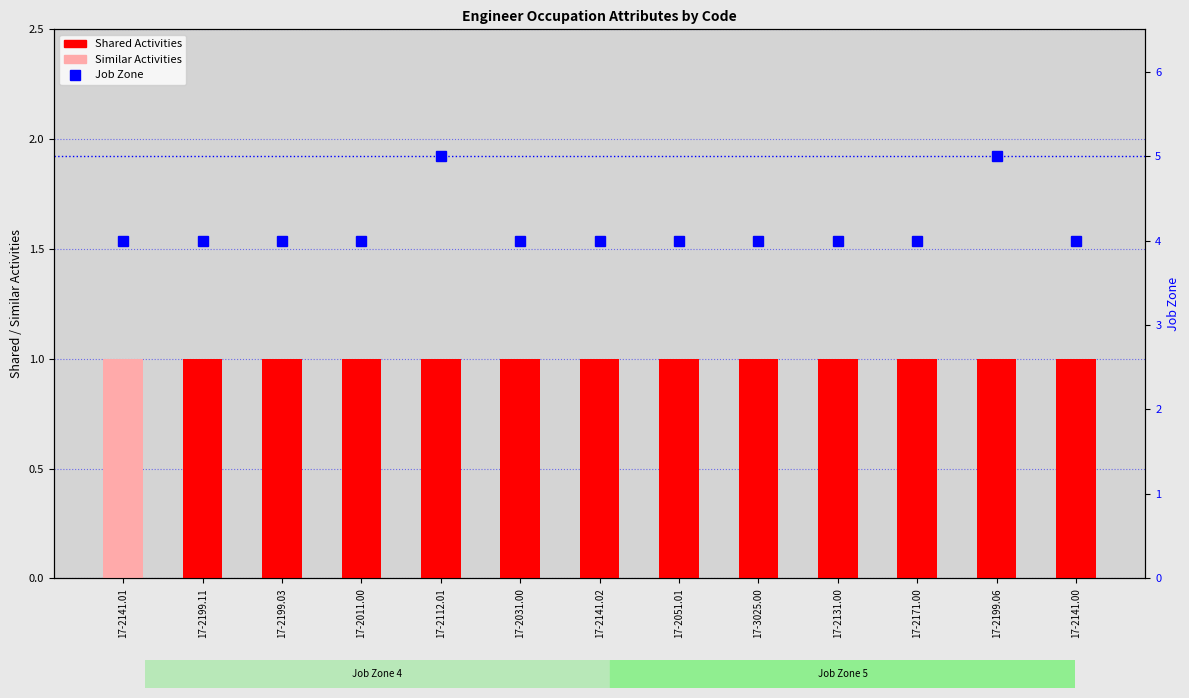

Is it true that Shared Activities equals 1 at 17-2141.01?

True